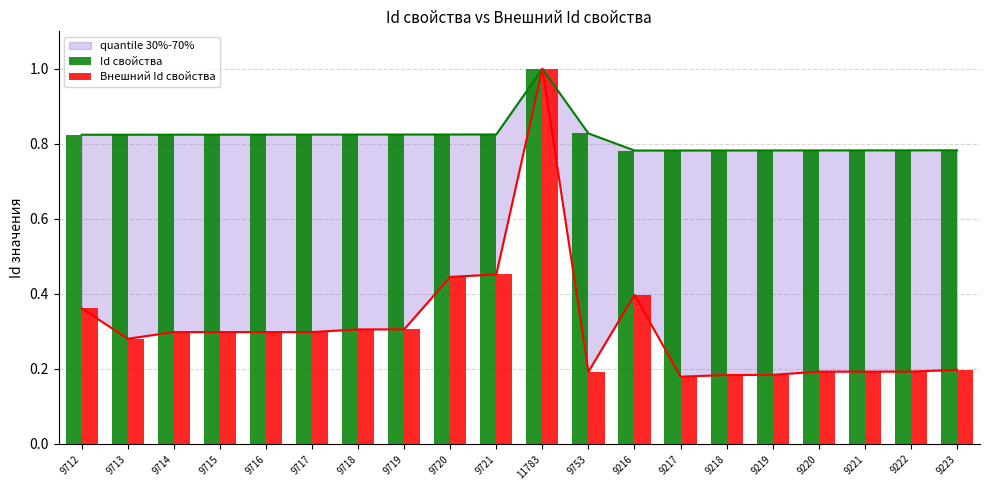

What is the minimum value for Внешний Id свойства?

0.2